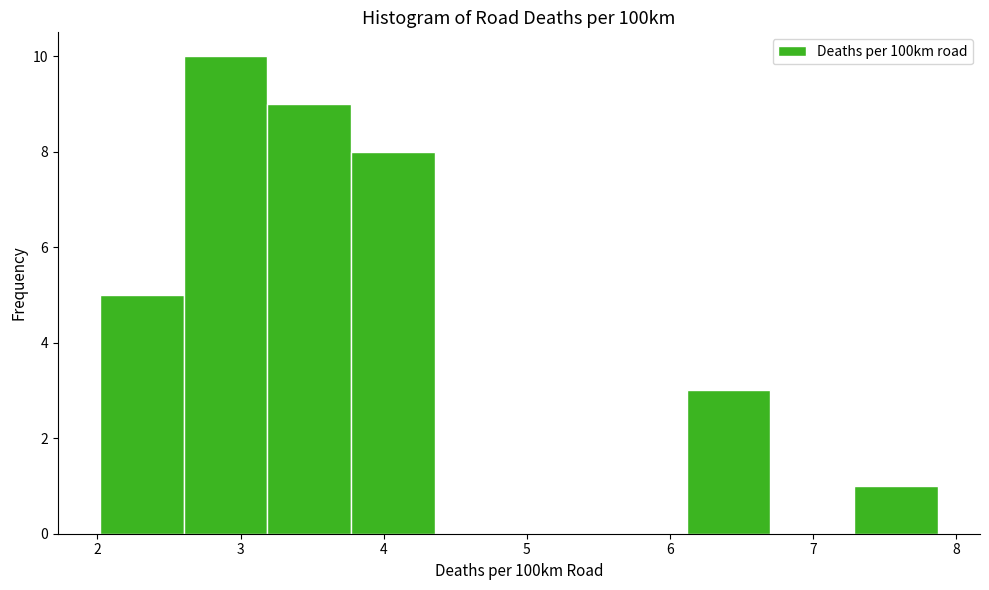

Reading left to right, transcribe this chart: for each bar, give the range it covers on the x-axis and its height. Neither the bar edges nor the heights are printed on the chart, so give them approximately, as read against the axes.

2.0 to 2.6: 5
2.6 to 3.2: 10
3.2 to 3.8: 9
3.8 to 4.4: 8
4.4 to 4.9: 0
4.9 to 5.5: 0
5.5 to 6.1: 0
6.1 to 6.7: 3
6.7 to 7.3: 0
7.3 to 7.9: 1